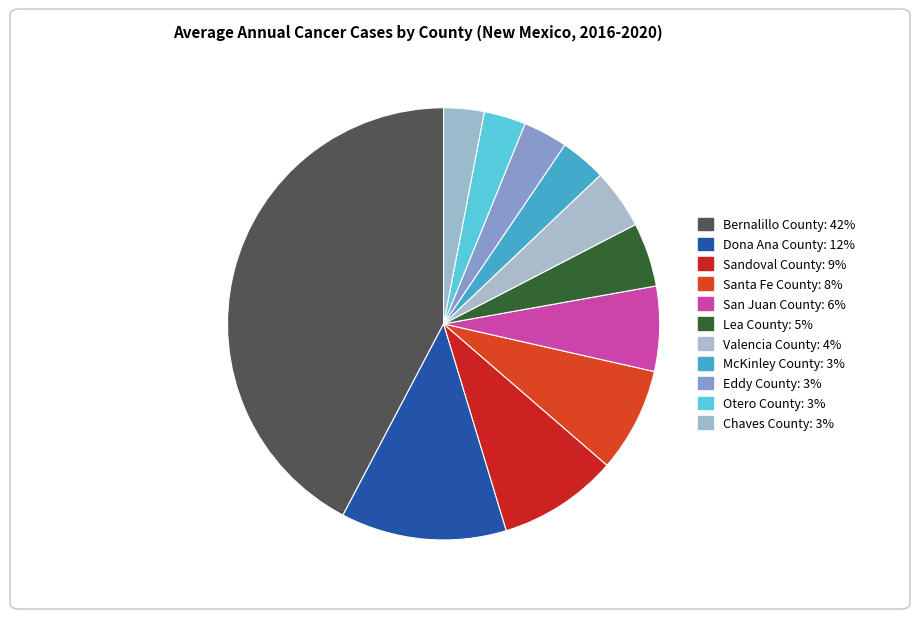

To the nearest percent, what is the combined percentage of Santa Fe County and San Juan County?

14%